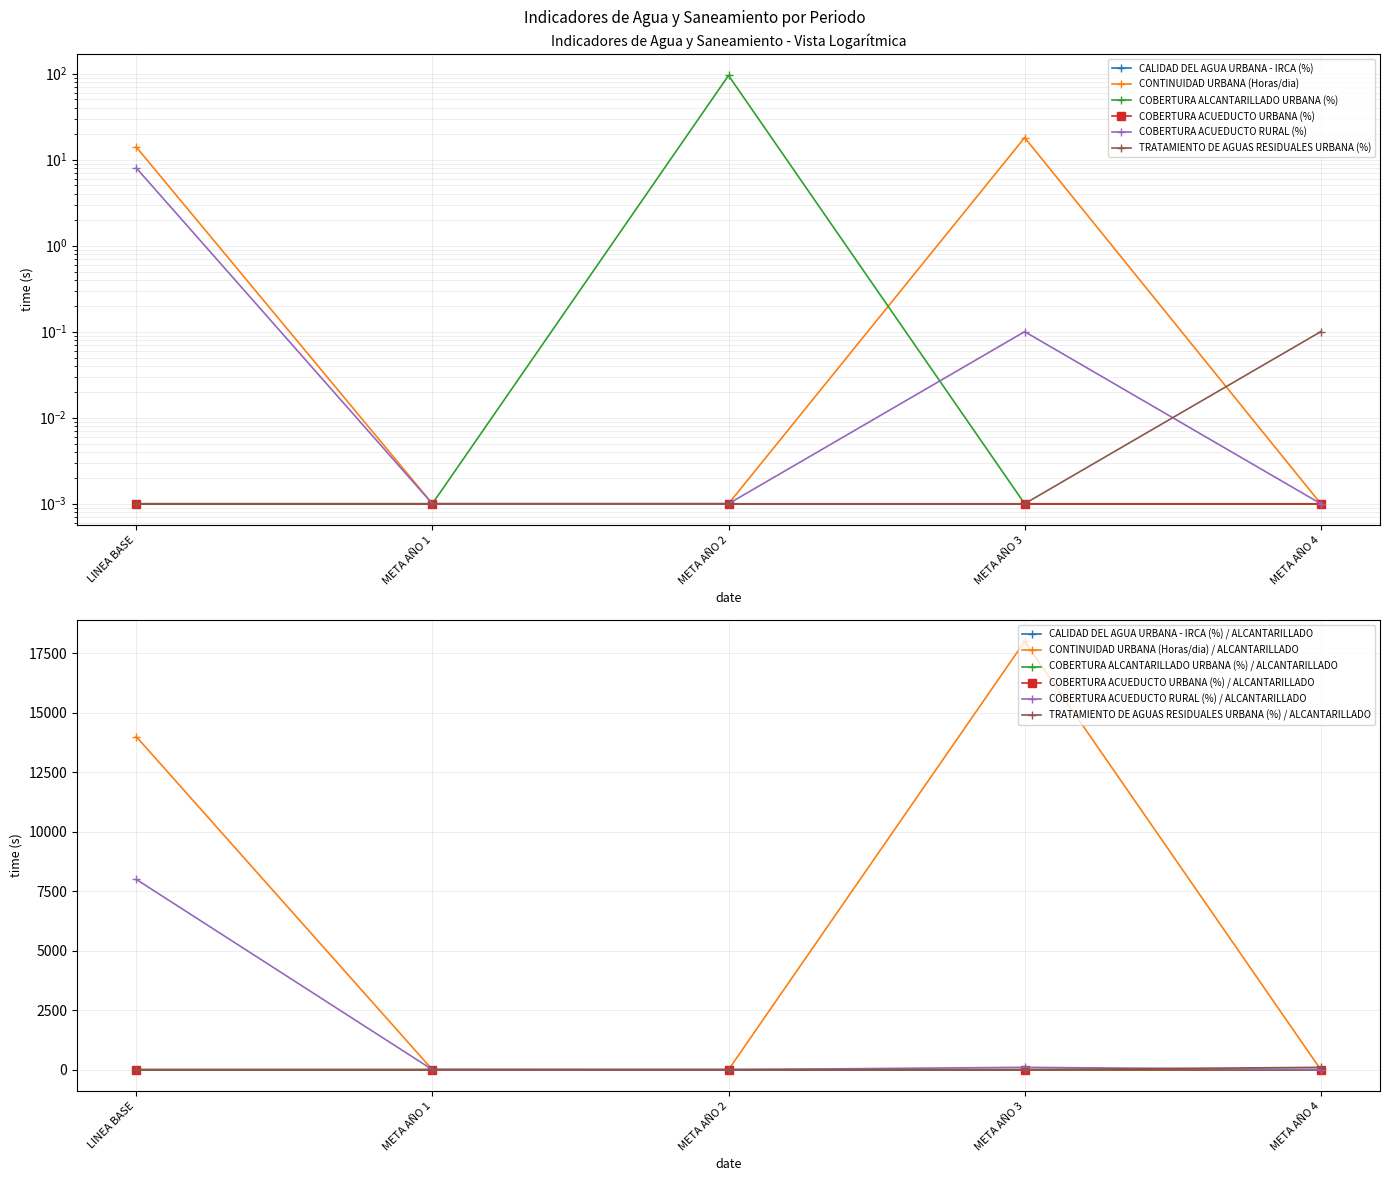

At which category does the chart reach its peak across all series?

META AÑO 2